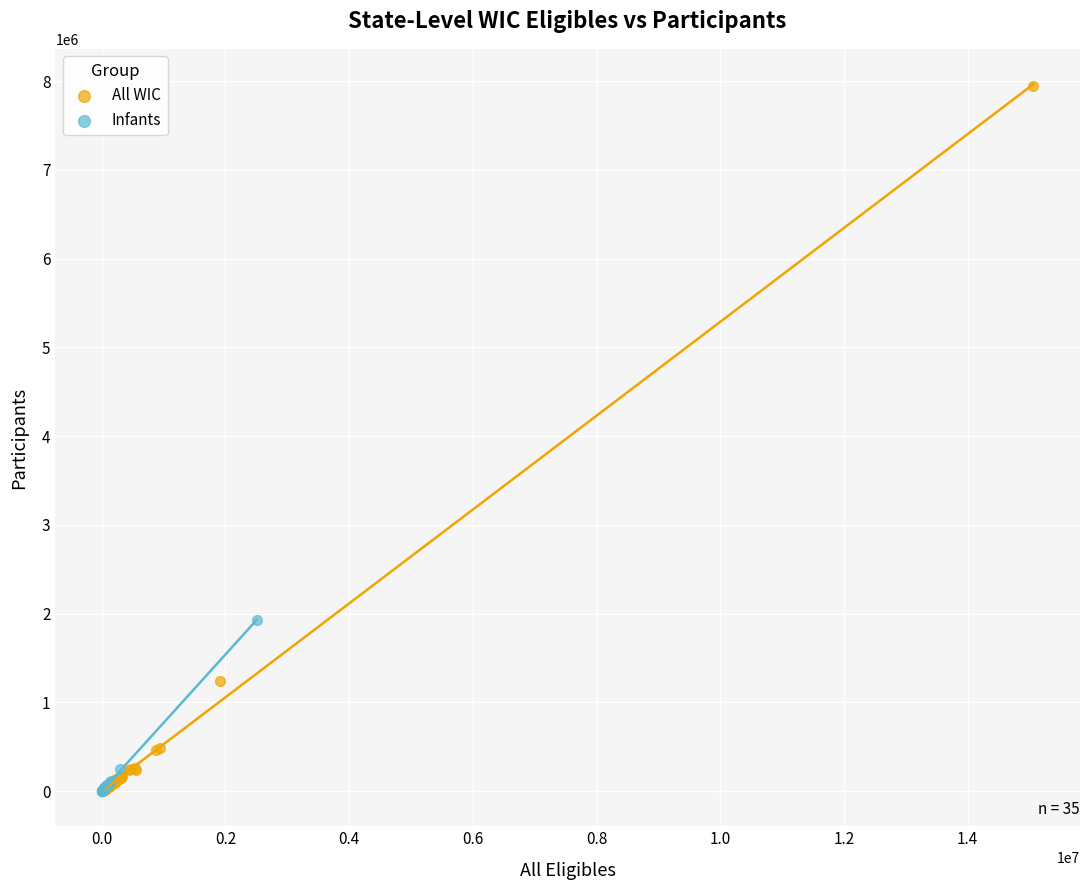

Which series has the widest spread of Y values?

All WIC